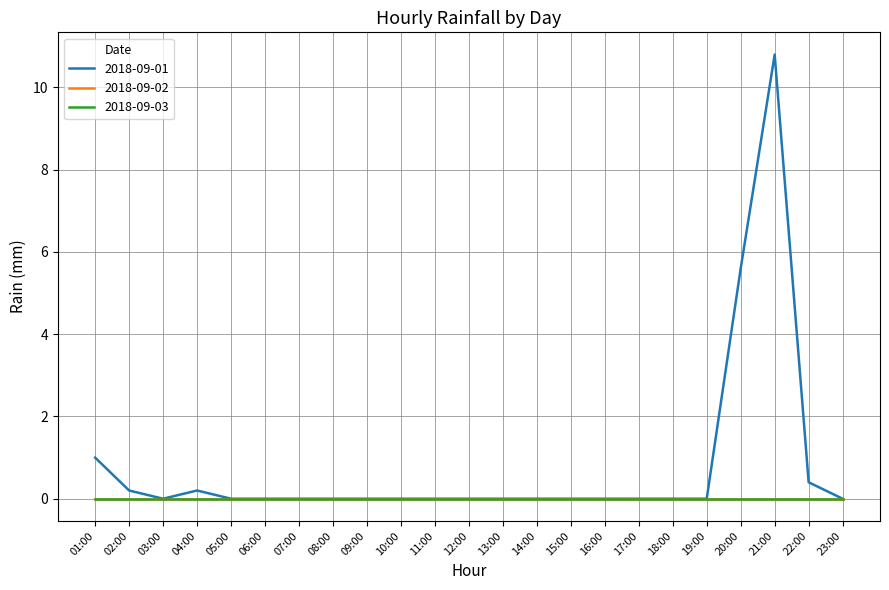

True or false: 2018-09-03 and 2018-09-02 cross at least once.

False